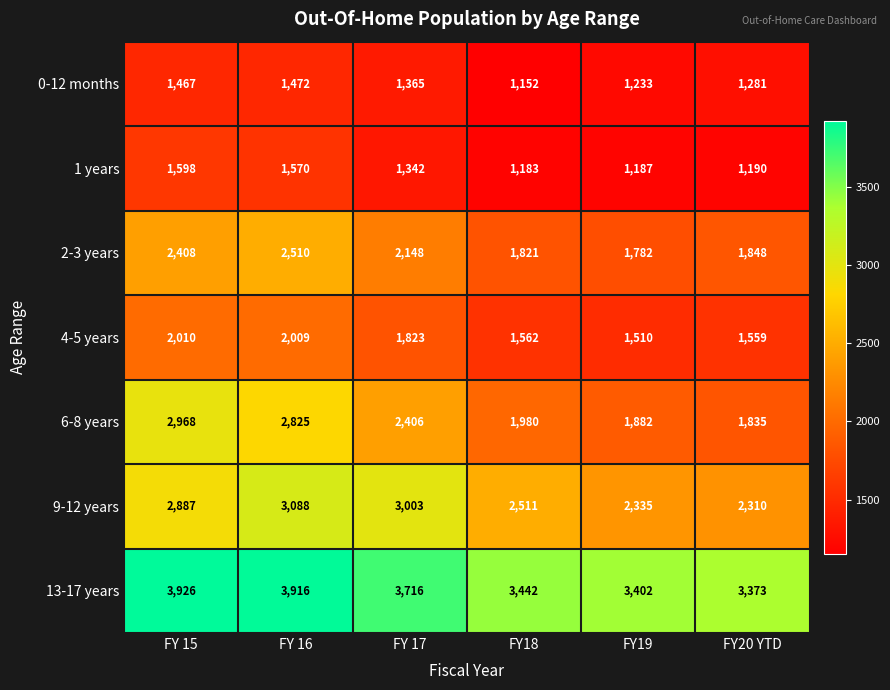

At which category does the chart reach its peak across all series?

FY 15